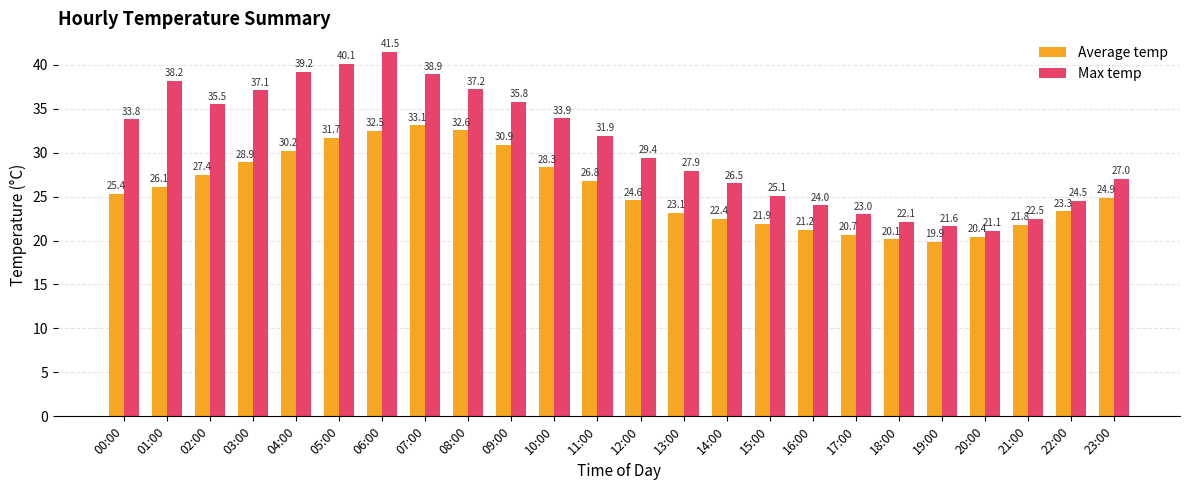

What is the label of the 18th bar from the left?

17:00